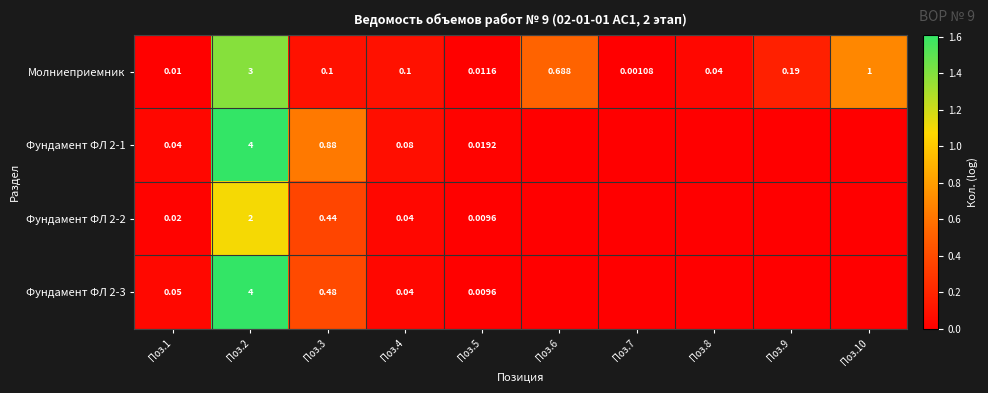

What is the highest value of the Фундамент ФЛ 2-2 series?

1.1